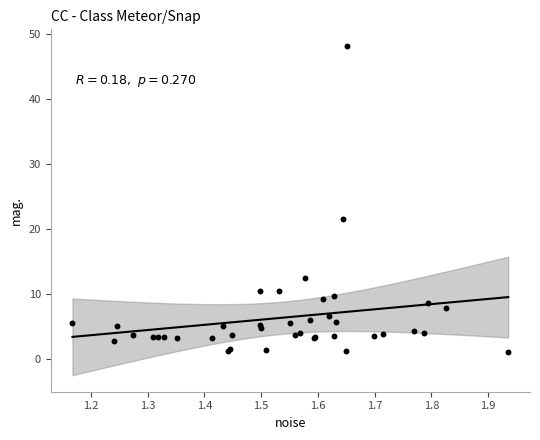

What Y value in the scatter plot is closest to 24?

21.5